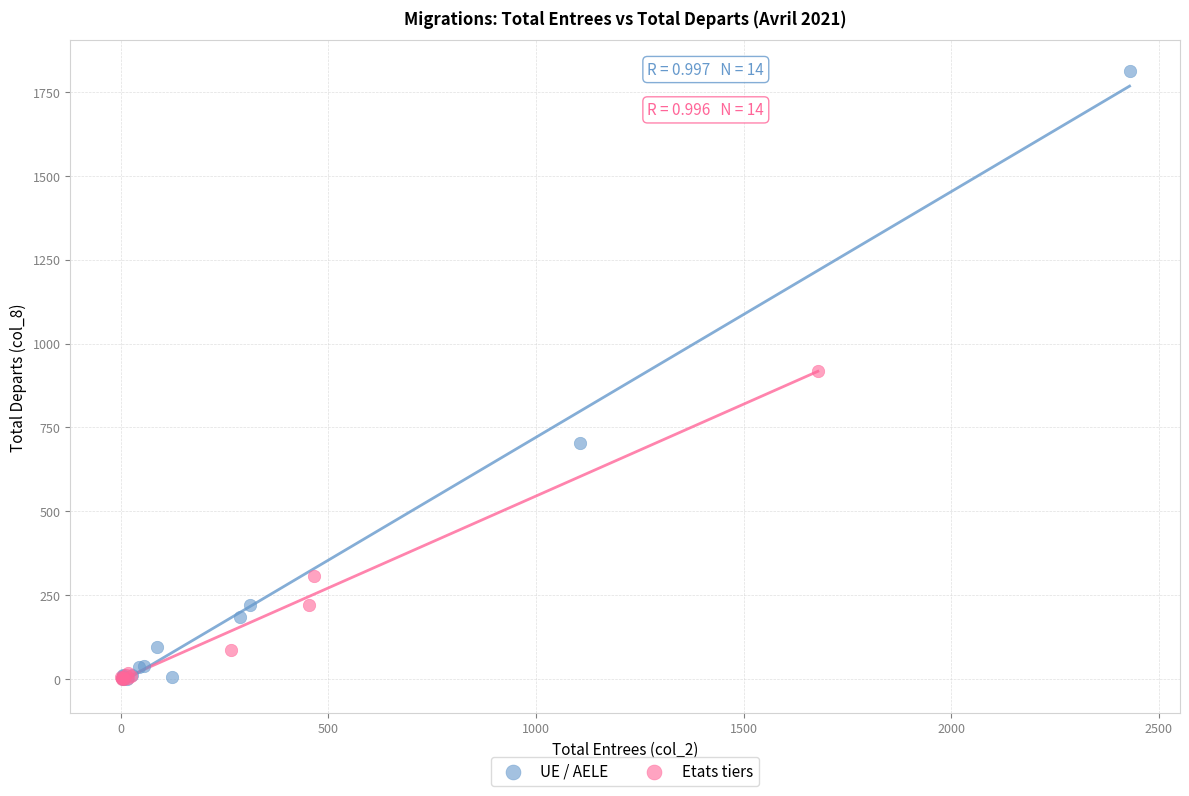

Which series contains the highest Y value?

UE / AELE